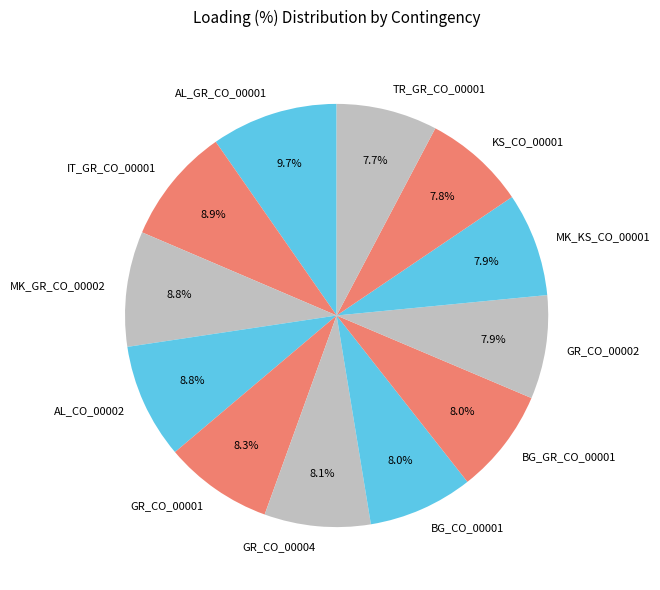

Is it true that BG_GR_CO_00001 is 15% of the pie?

False